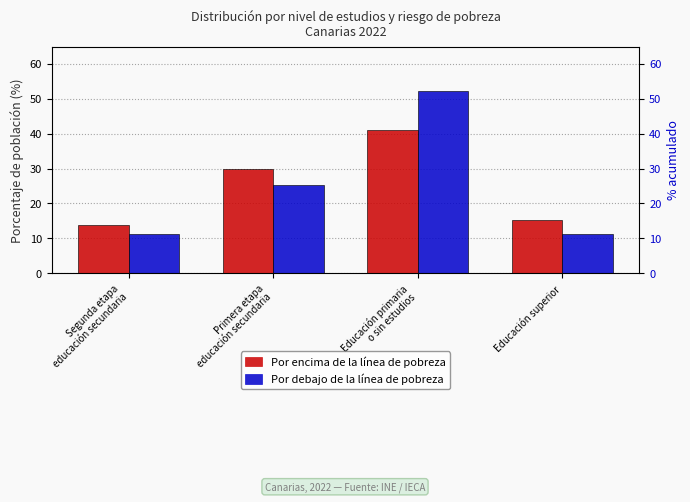

What is the label of the 4th bar from the left?

Educación superior